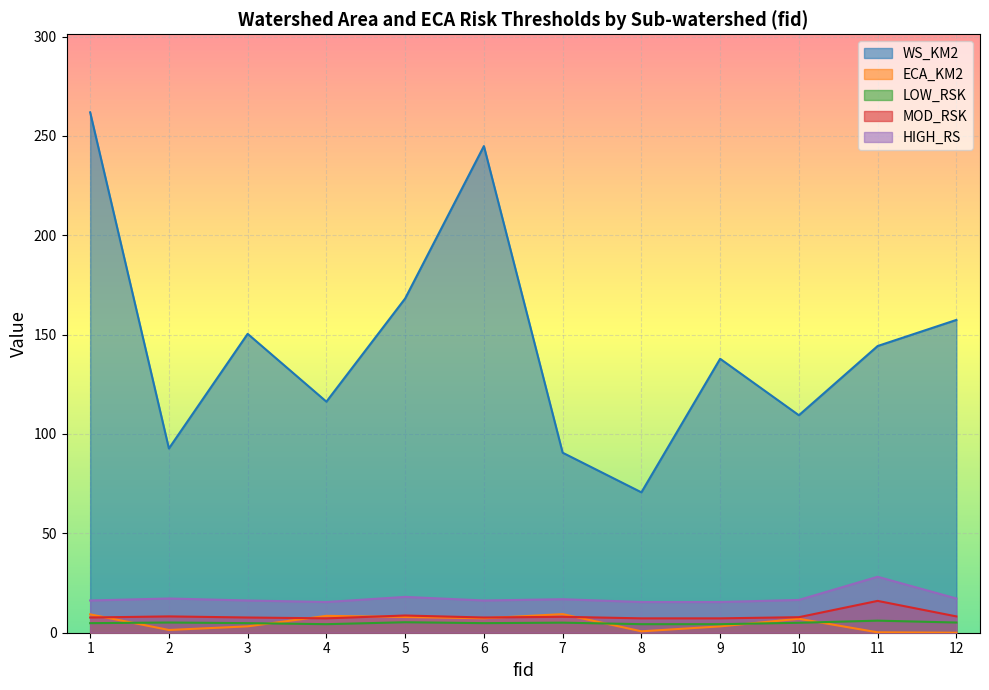

Is the value of ECA_KM2 at 8 greater than the value of WS_KM2 at 10?

No